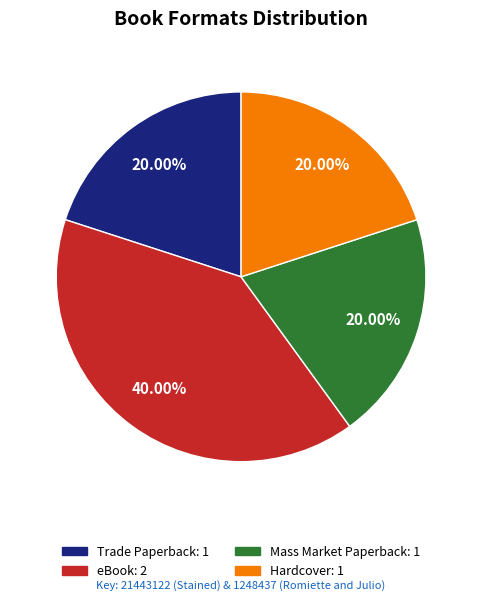

Is Mass Market Paperback the majority of the pie?

No